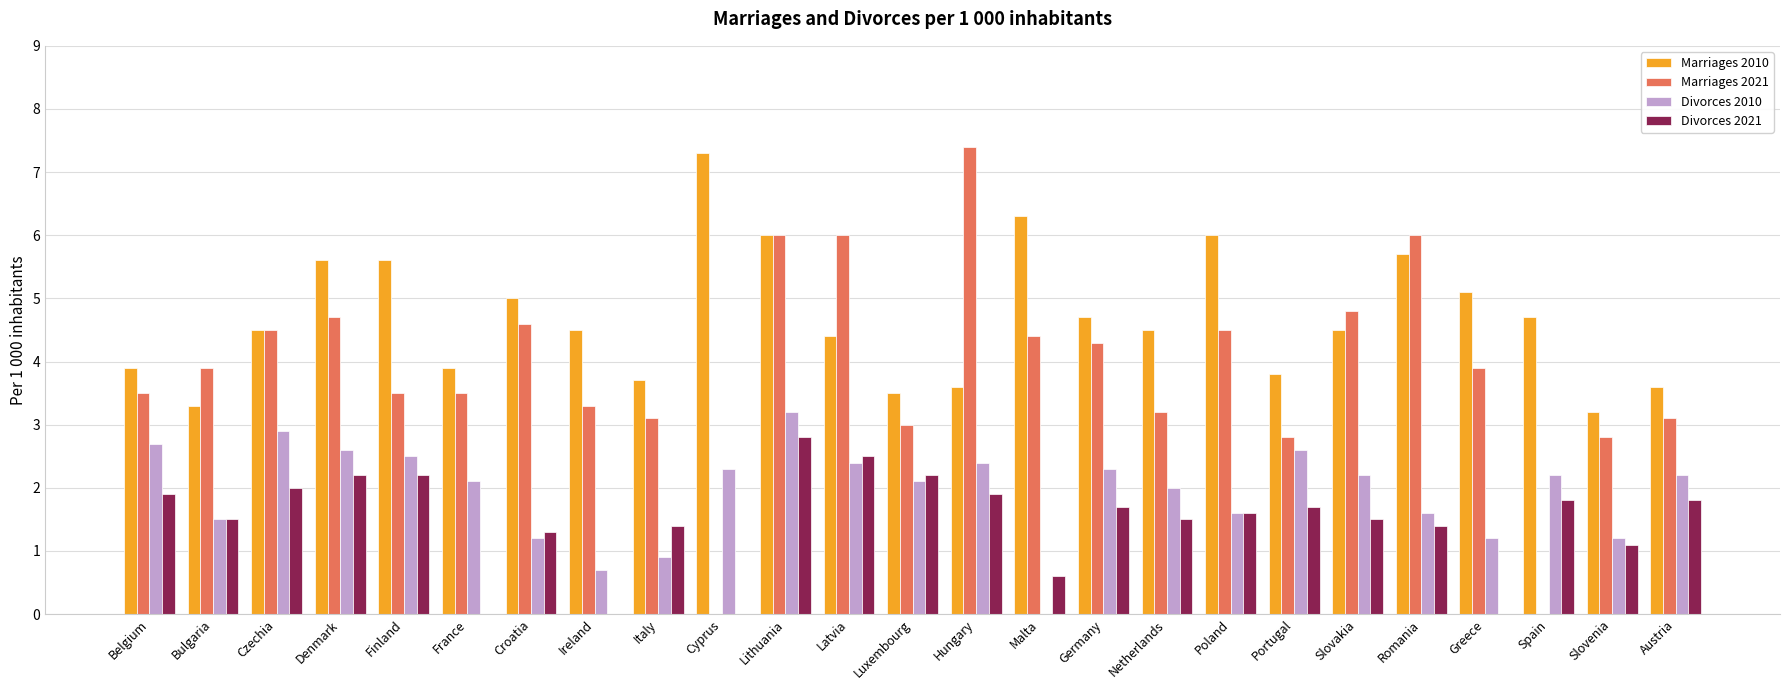

Where is Divorces 2021 nearest to the value 1?

Slovenia